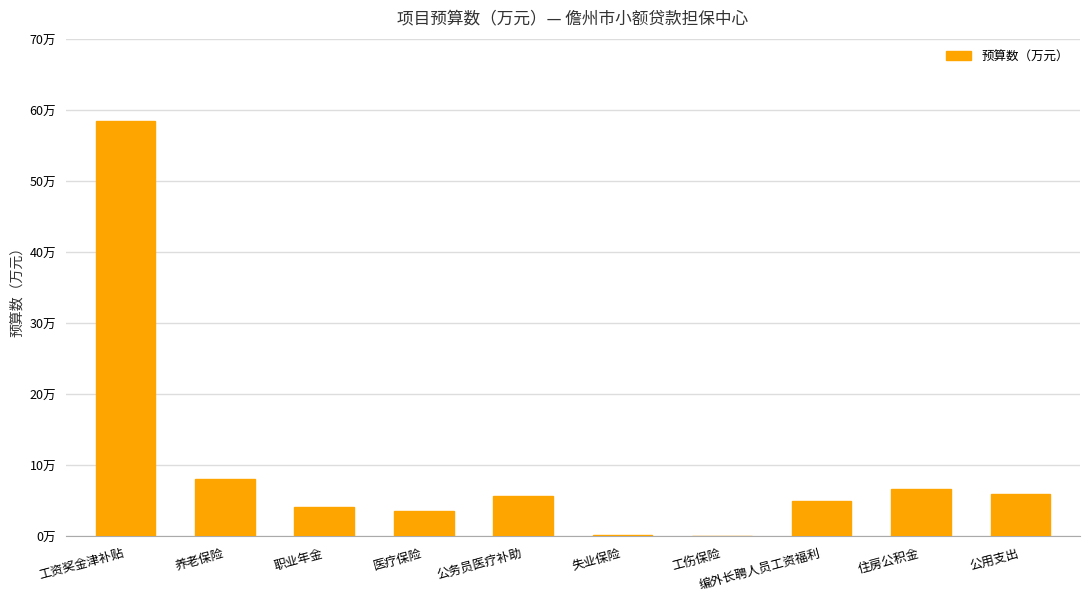

How many bars are there in total?

10